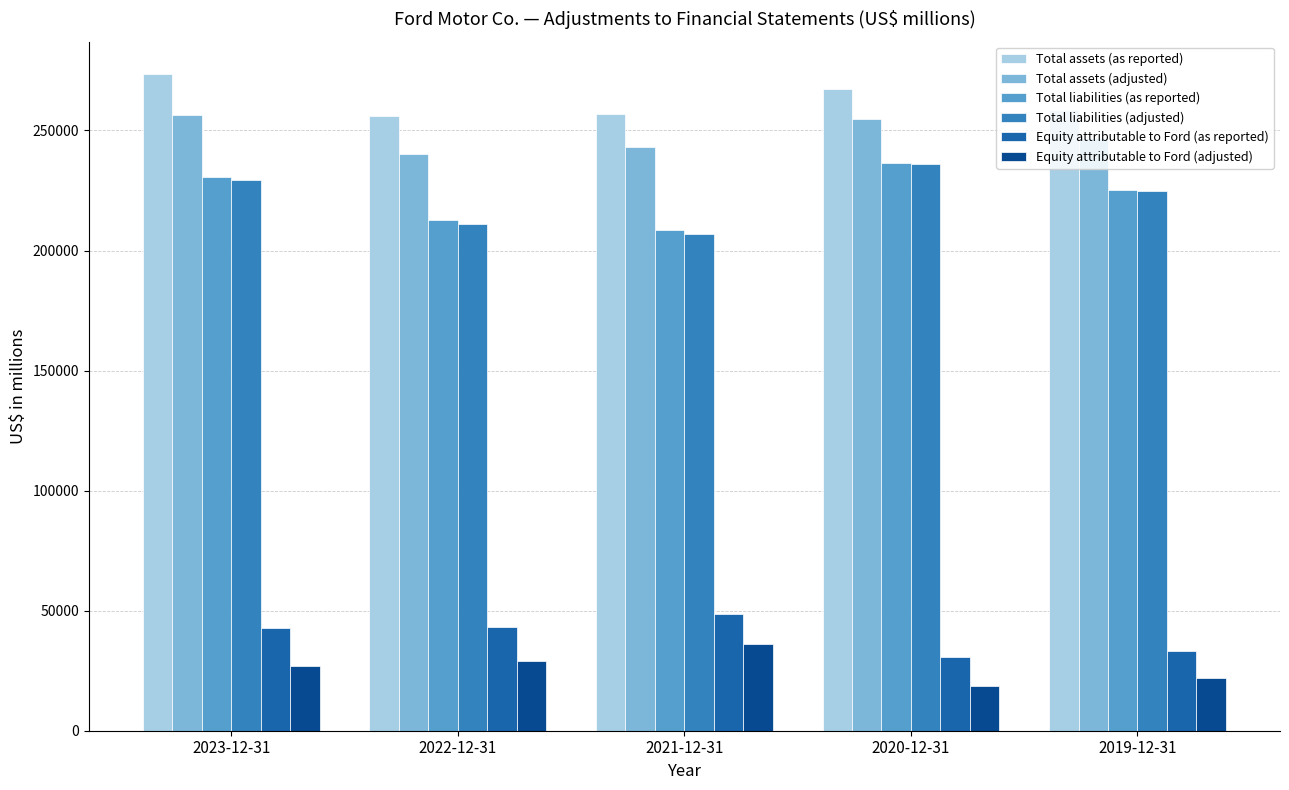

Where does the Total assets (adjusted) series first go above 246674?

2023-12-31